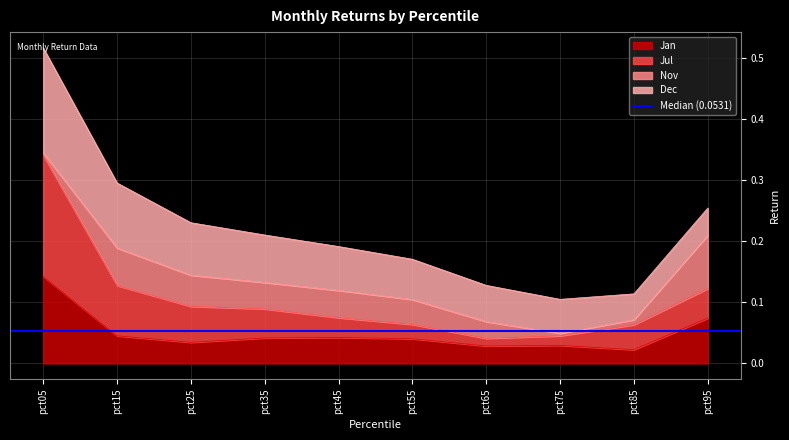

Which series changed the most between pct15 and pct65?

Jul